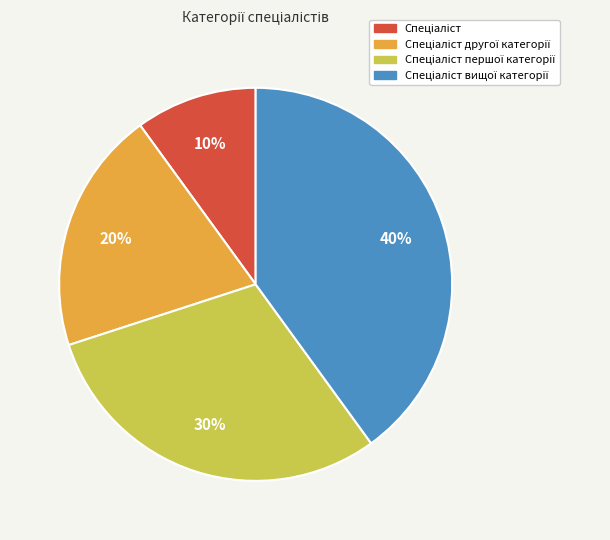

How many slices are in this pie chart?

4